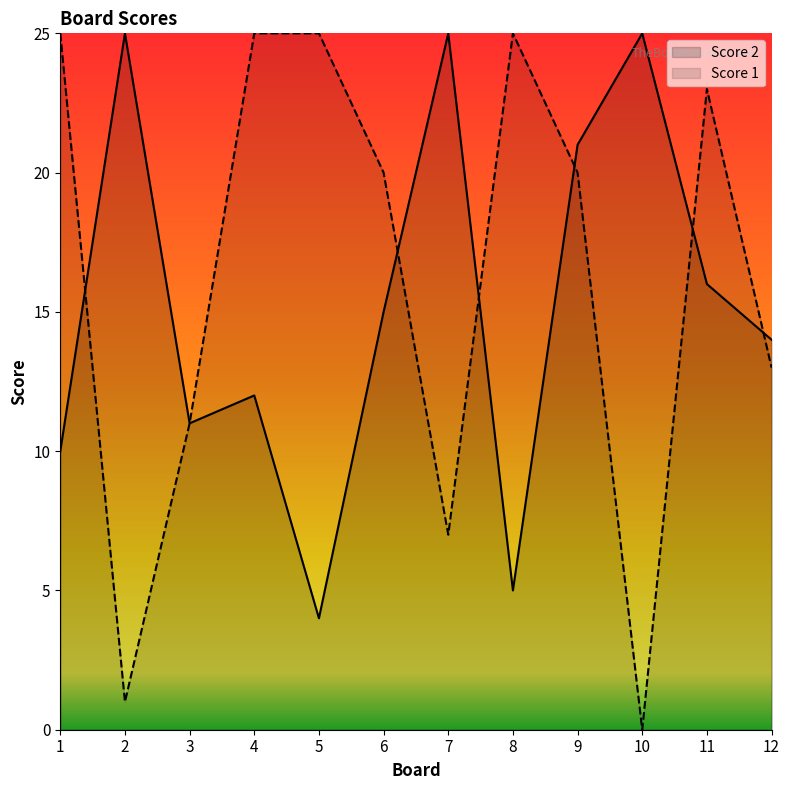

How many lines are shown in the chart?

2